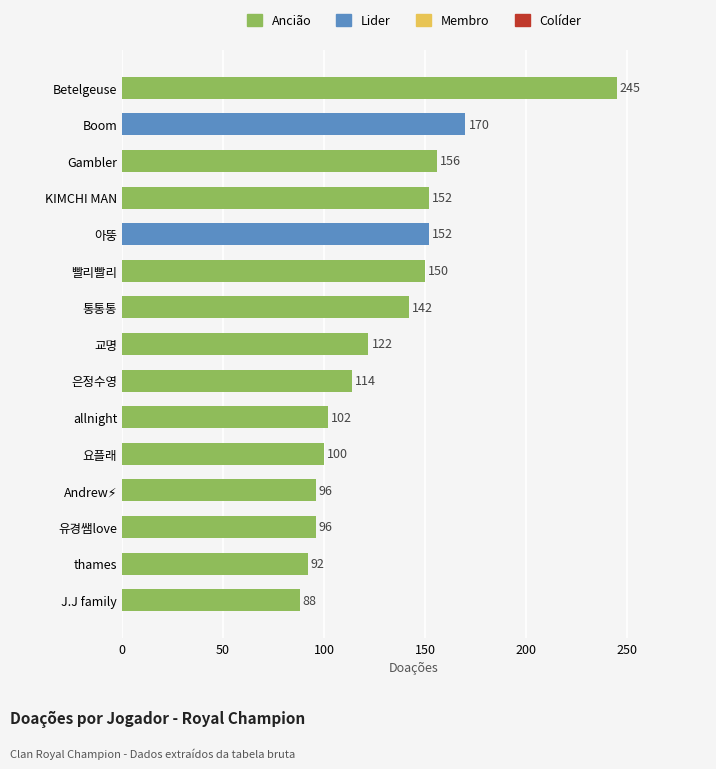

True or false: the data shows 47 at KIMCHI MAN.

False